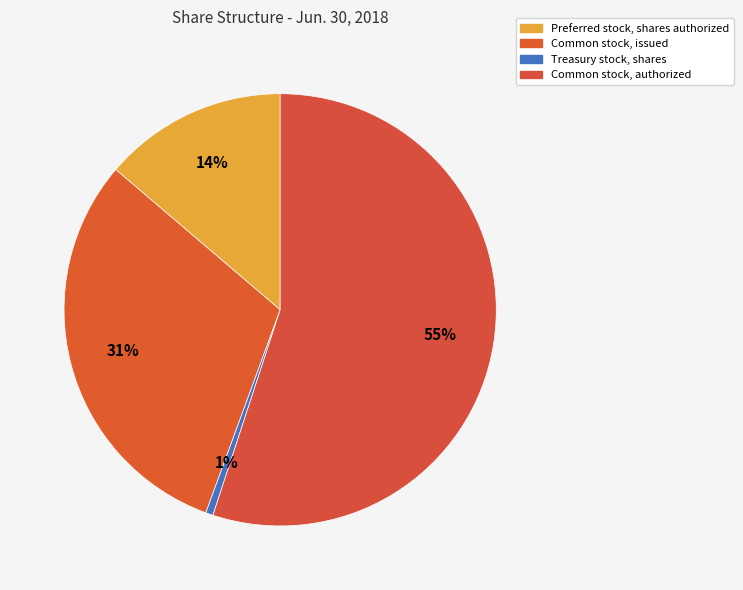

How many segments does this pie chart have?

4